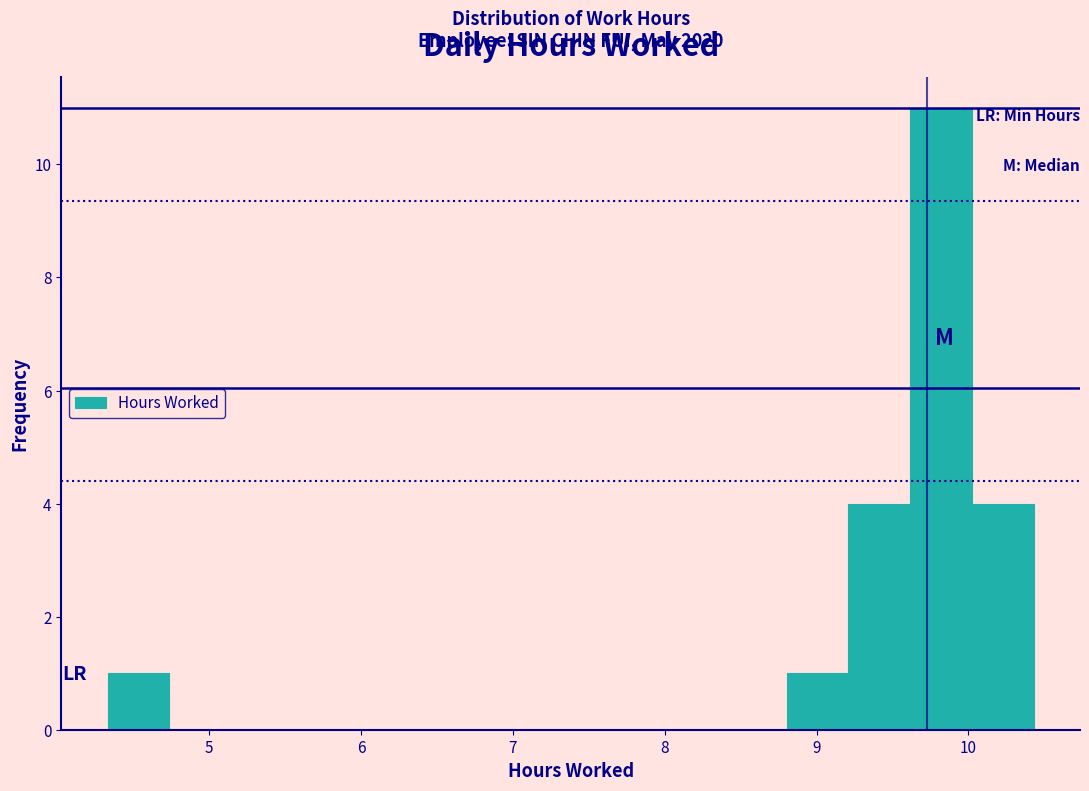

Over which range of the x-axis is the bar tallest?

9.6 to 10.0